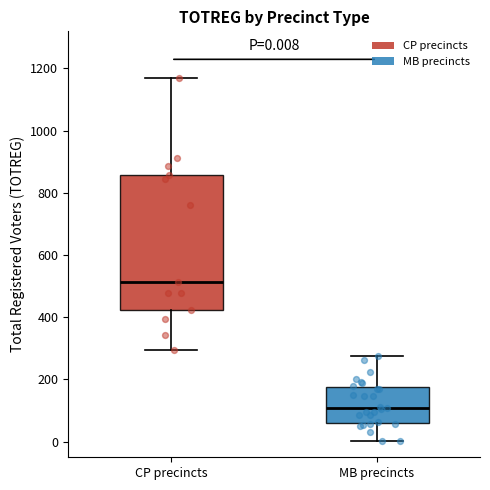

Which box has the lowest median line?

MB precincts